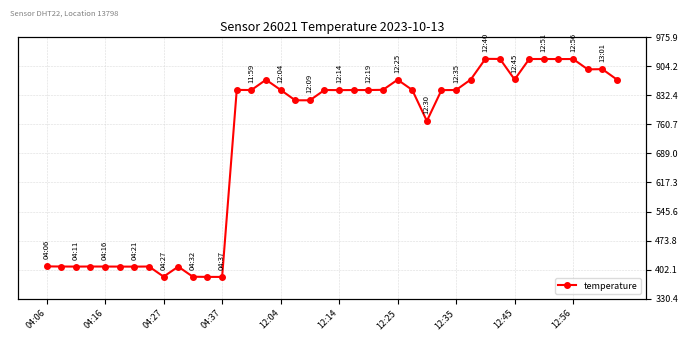

Does the chart display data point markers on the line(s)?

Yes